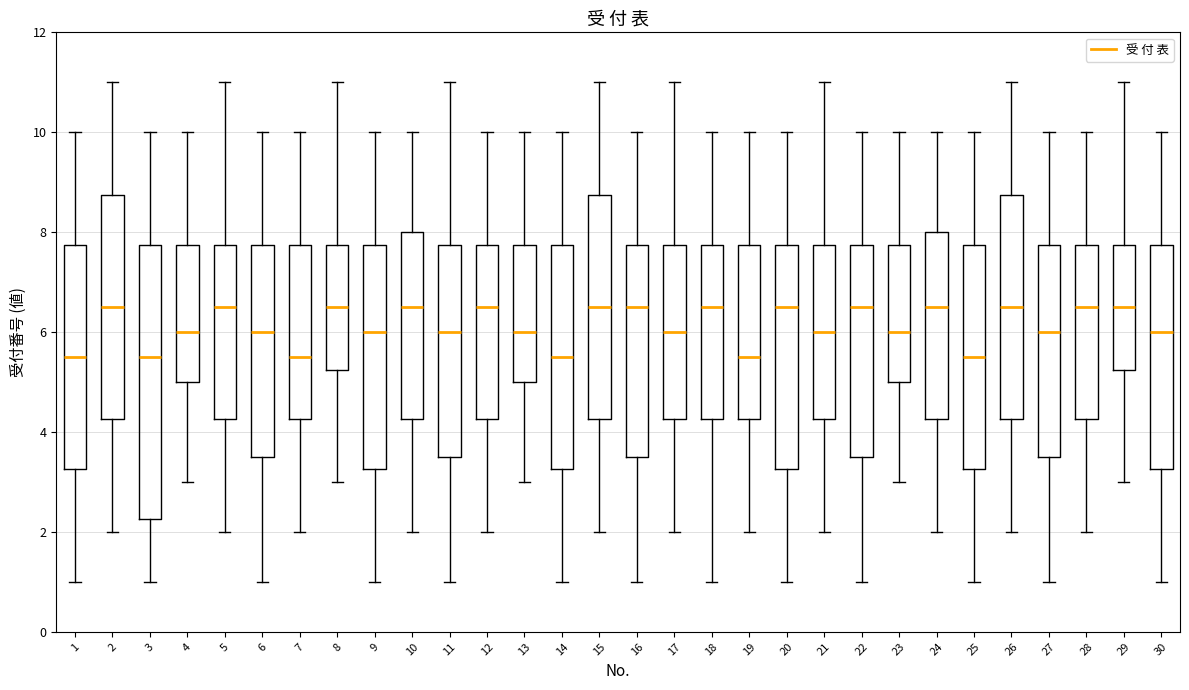

Where is the lower edge of the box at x = 19 on the y-axis? The values are not printed on the chart, so give them approximately, as read against the axis.

4.2